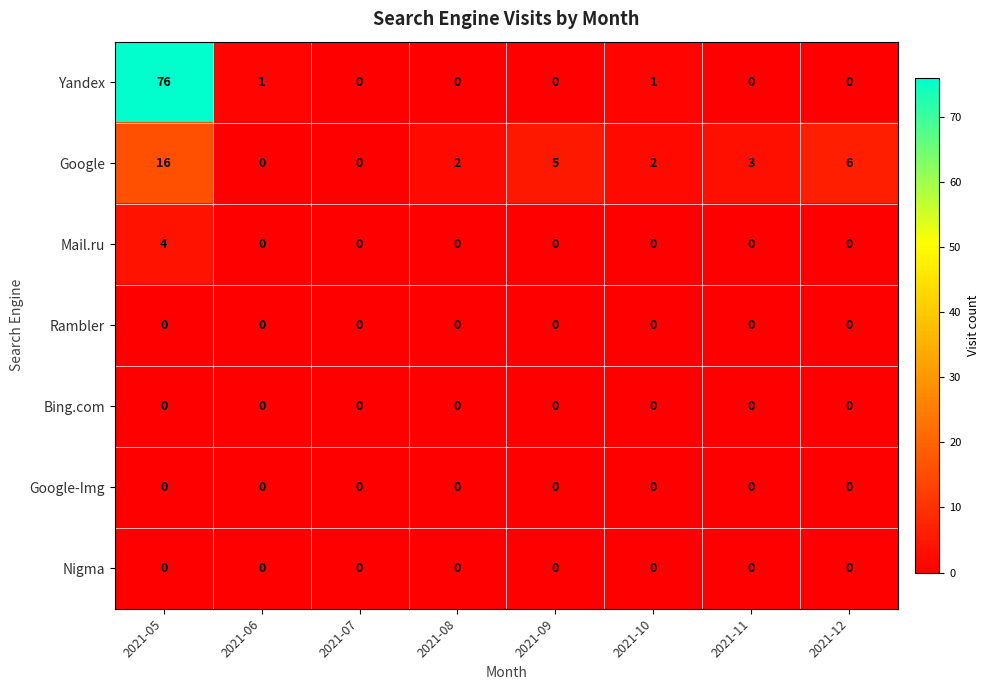

How many distinct data groups are displayed?

7